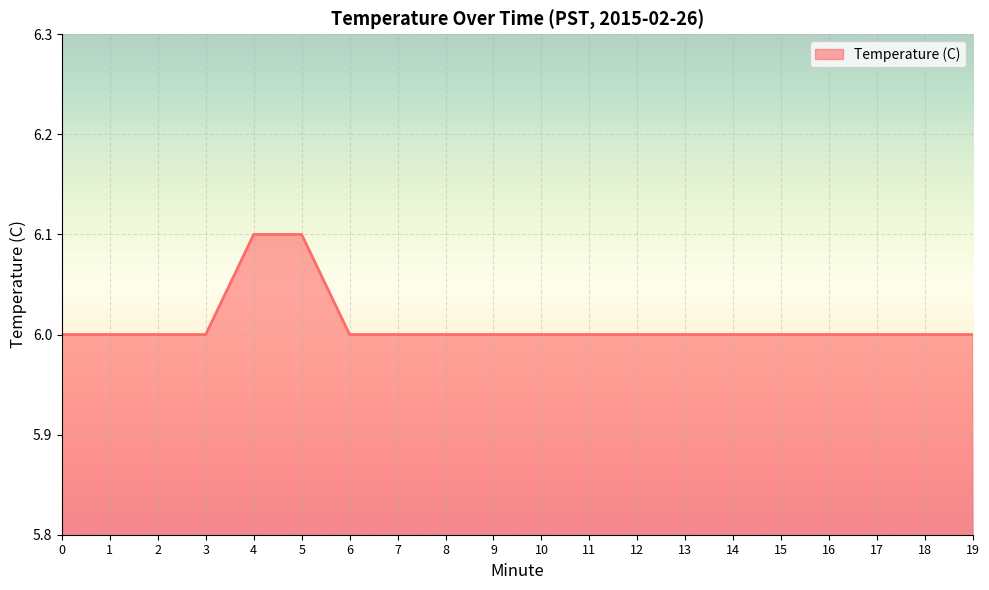

The chart shows a value of 6.0 at 14. True or false?

True